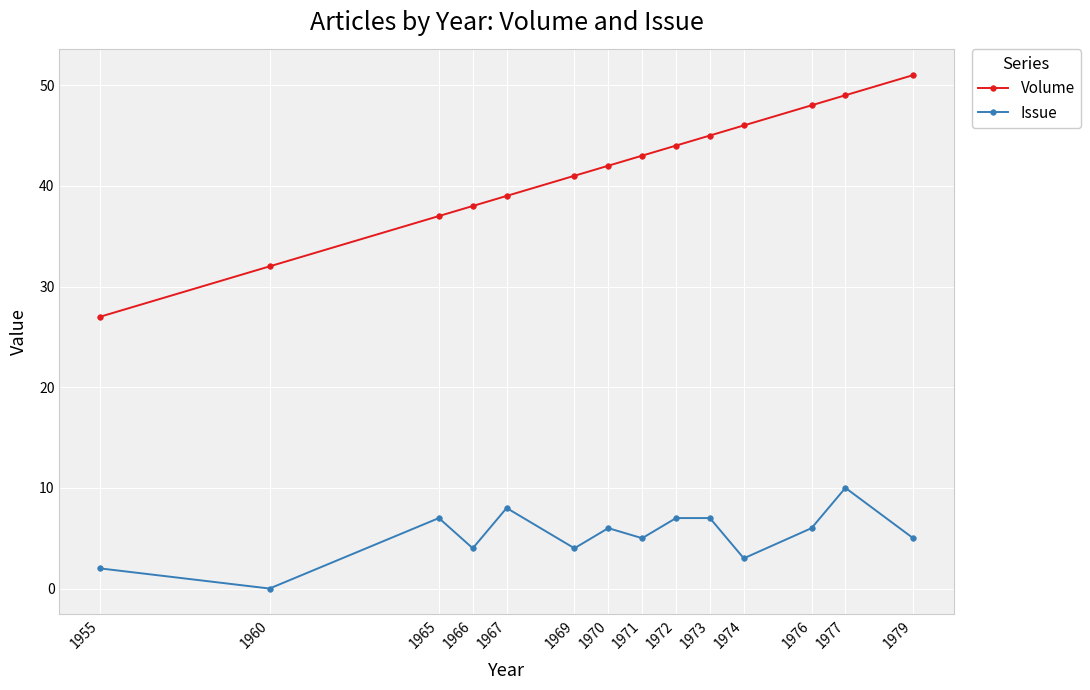

What is the value of the Volume point at the 10th from the left?

45